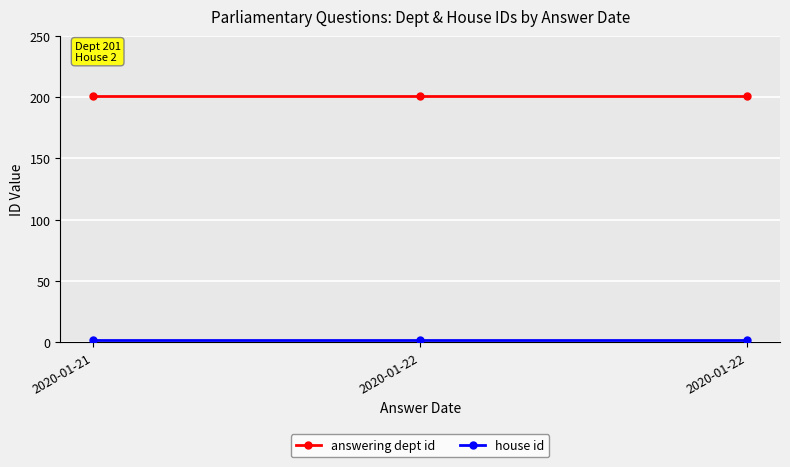

The value of house id at 2020-01-22 is 2. True or false?

True